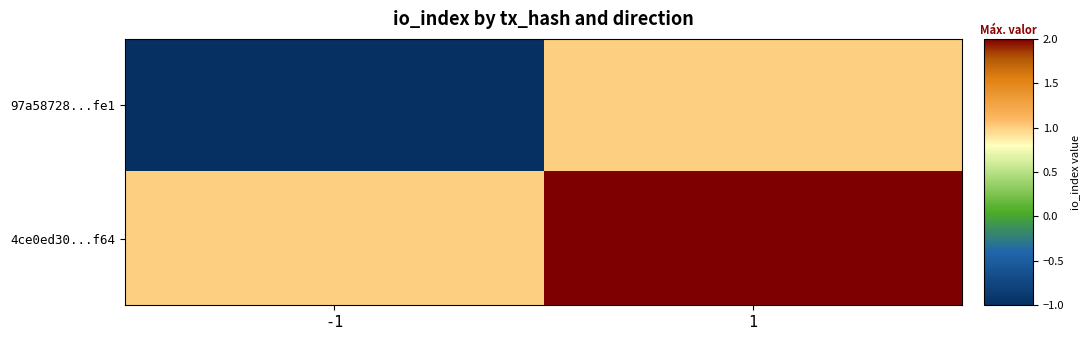

Which series has the largest range (max minus min)?

97a58728...fe1